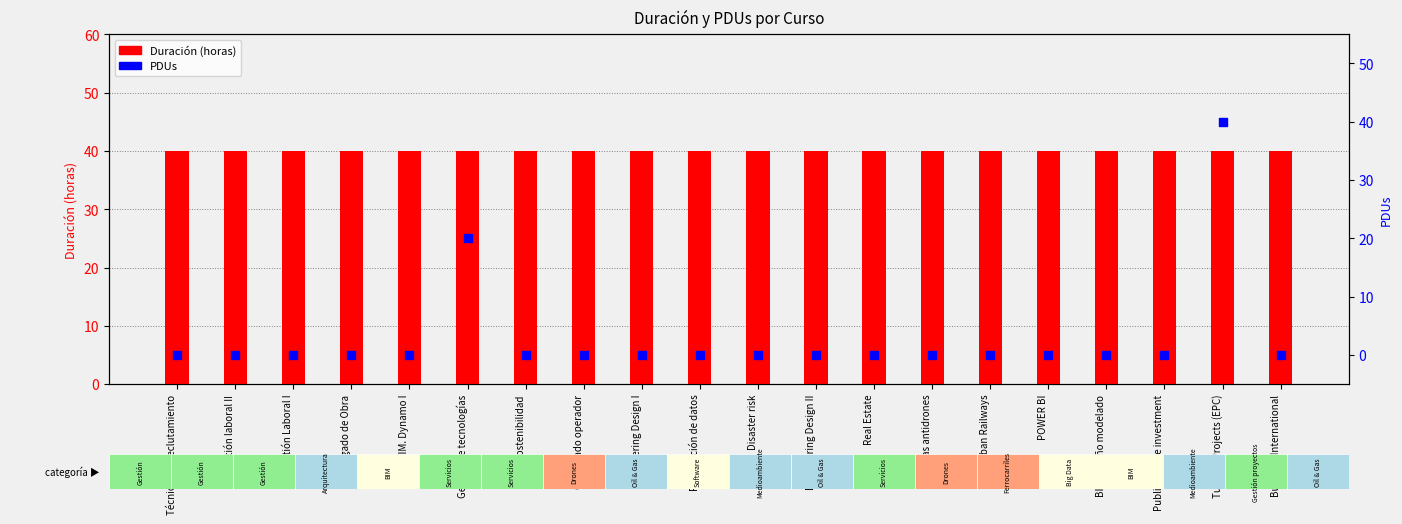

At which category is the sum across all series the highest?

Turnkey Projects (EPC)